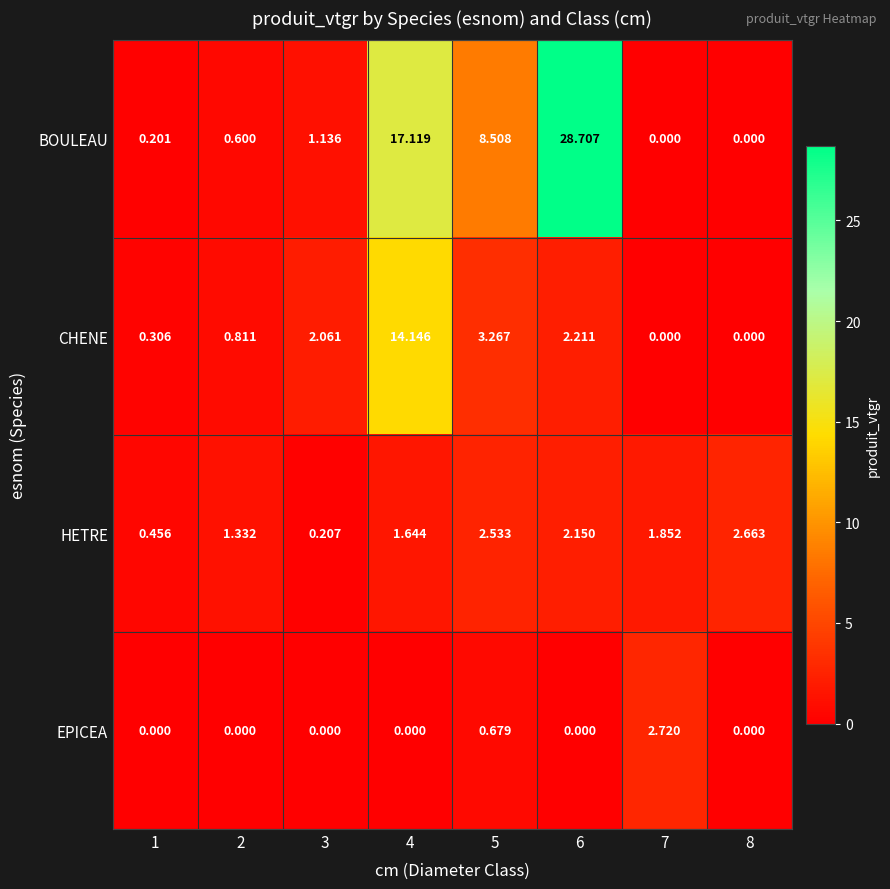

How many data points does each series have?

8